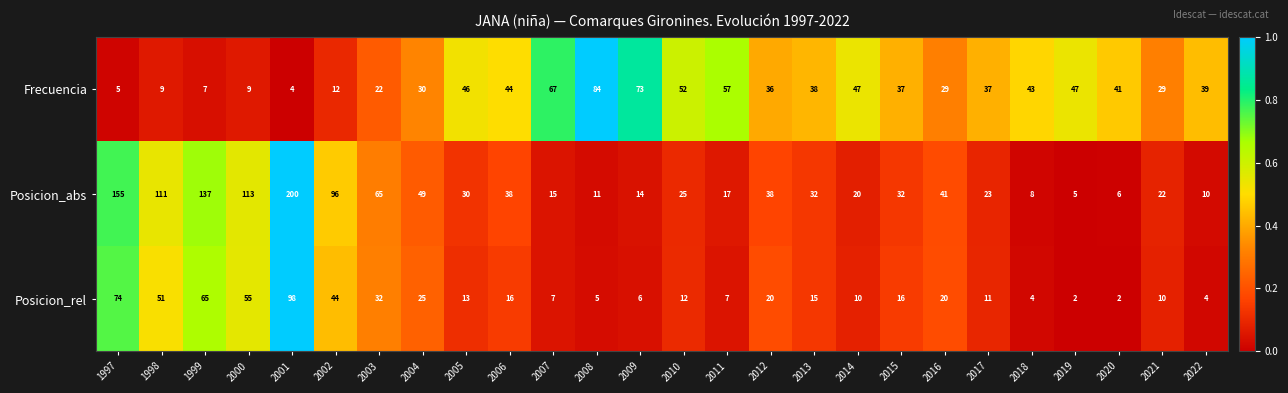

Is it true that Frecuencia equals 47 at 2019?

True